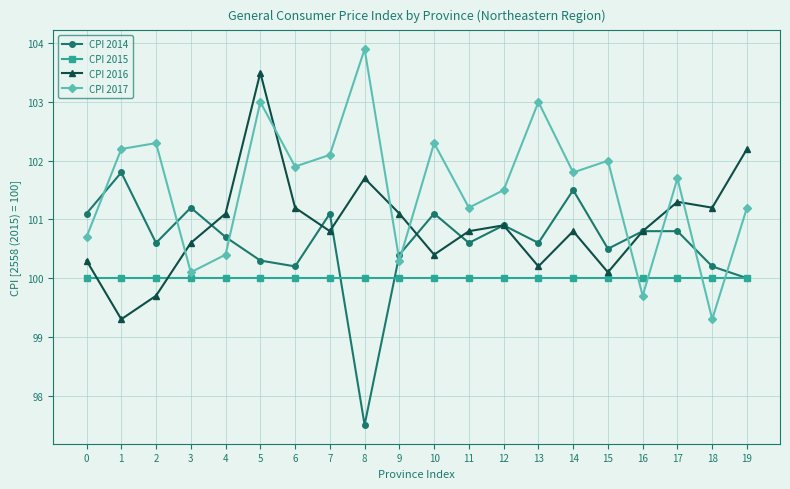

What is the value of the CPI 2016 point at the 11th from the left?

100.4